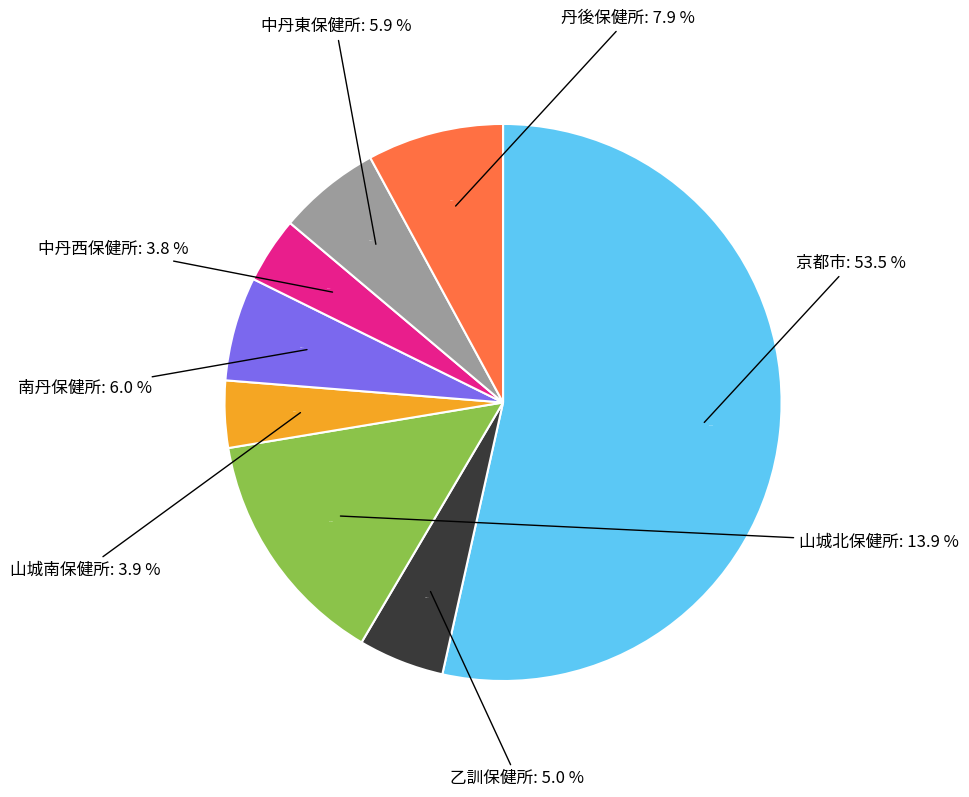

Rank the categories by value from lowest to highest.

中丹西保健所, 山城南保健所, 乙訓保健所, 中丹東保健所, 南丹保健所, 丹後保健所, 山城北保健所, 京都市